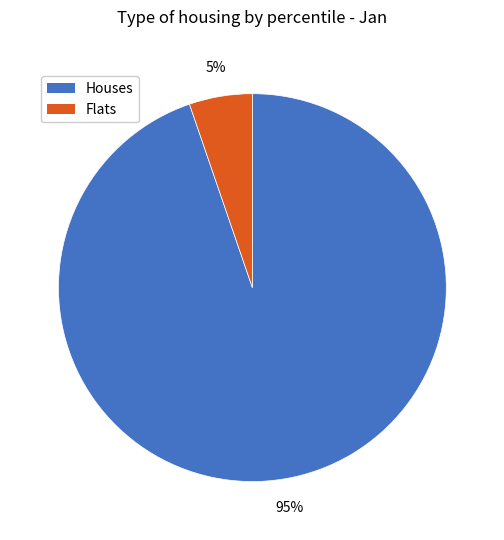

Is there any slice that represents more than half of the pie?

Yes